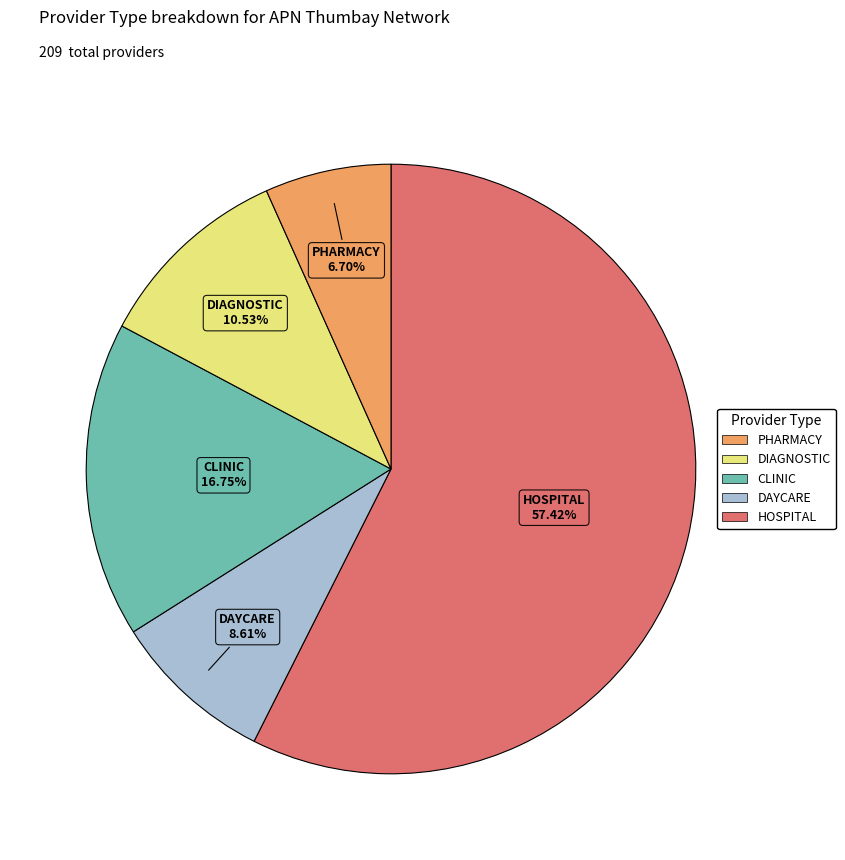

Is there a majority slice in this chart?

Yes